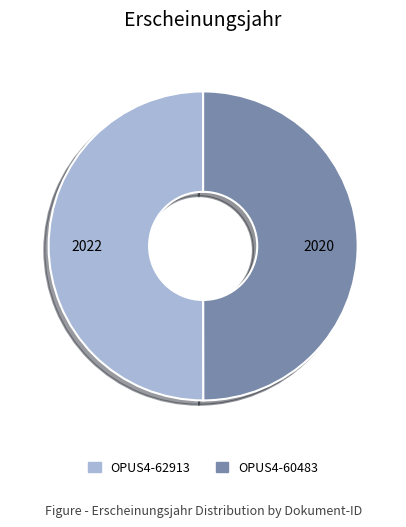

To the nearest percent, what portion does OPUS4-62913 represent?

50%